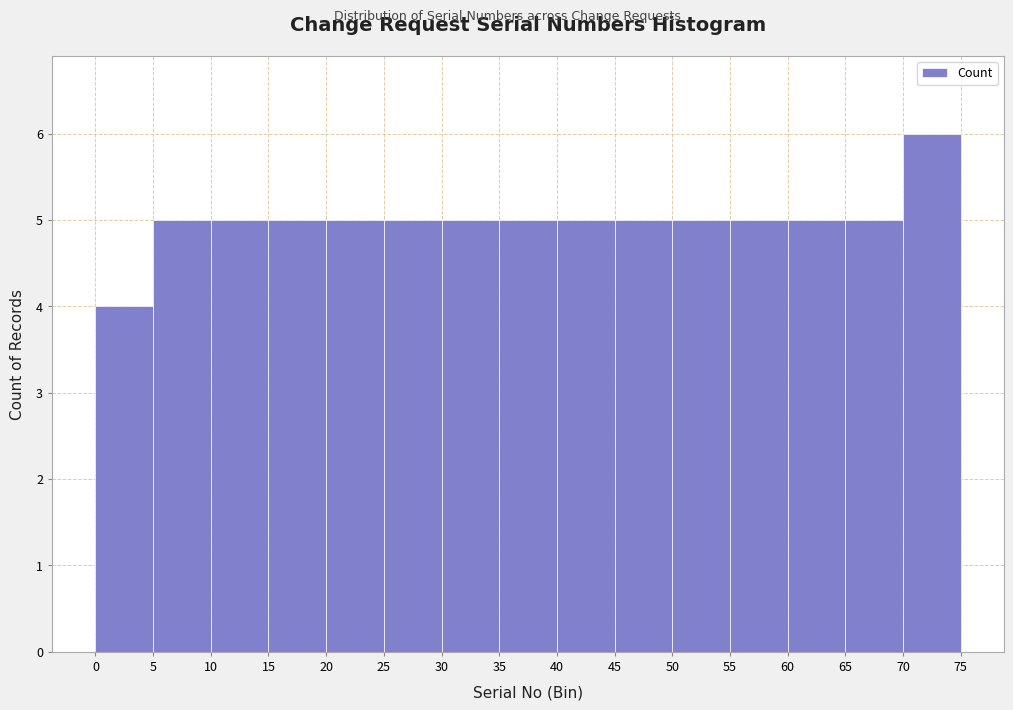

Reading left to right, list every bar in this chart as the range it spans on the x-axis followed by its height. The values are not printed on the chart, so give them approximately, as read against the axis.

0 to 5: 4
5 to 10: 5
10 to 15: 5
15 to 20: 5
20 to 25: 5
25 to 30: 5
30 to 35: 5
35 to 40: 5
40 to 45: 5
45 to 50: 5
50 to 55: 5
55 to 60: 5
60 to 65: 5
65 to 70: 5
70 to 75: 6